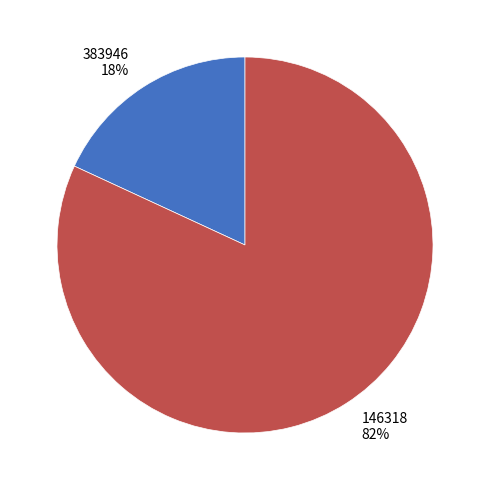

Which category has the smallest portion of the pie?

383946